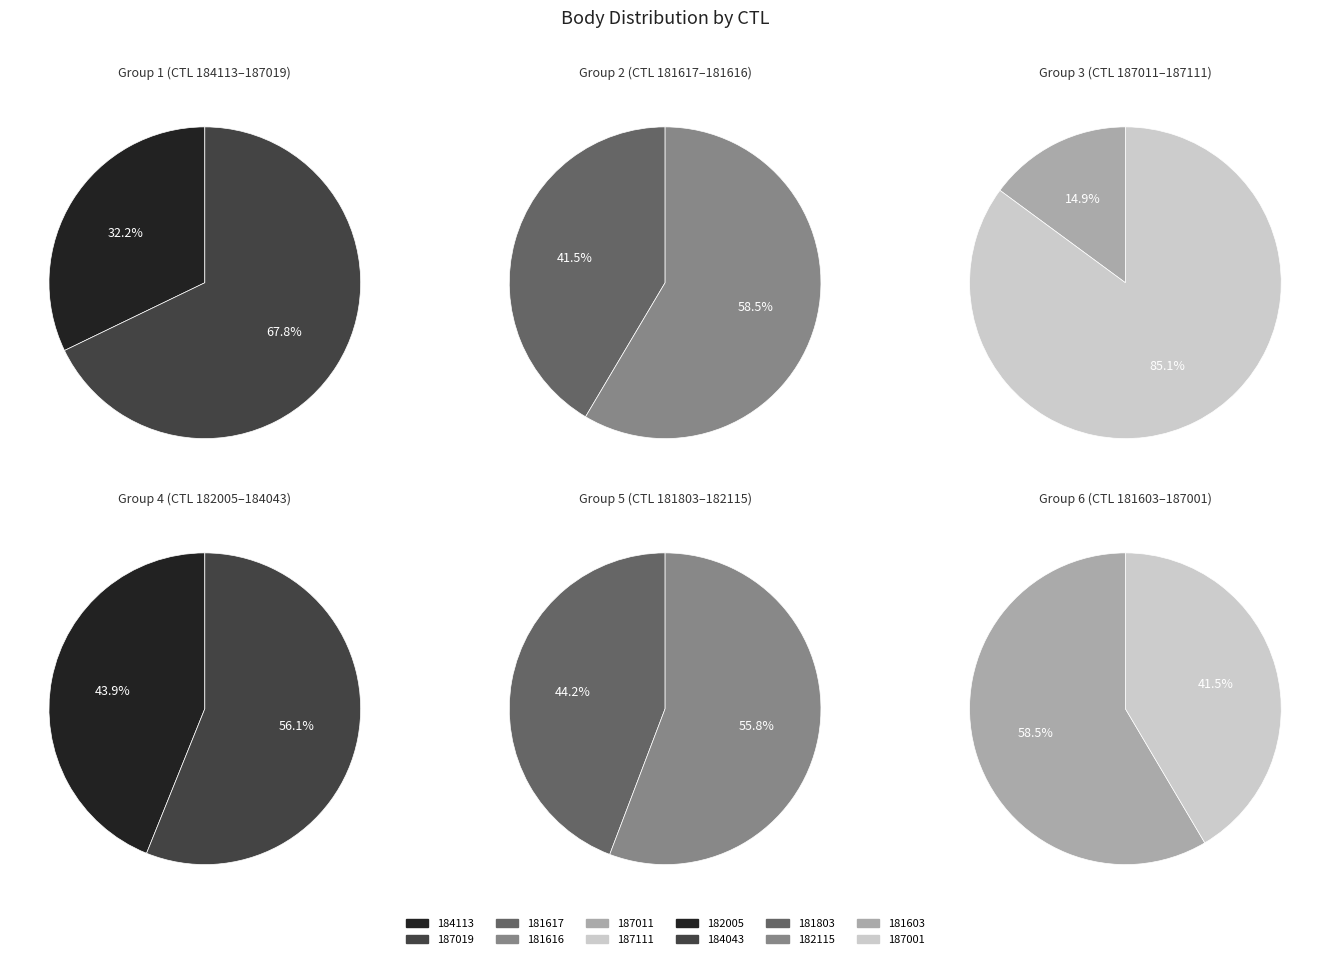

What is the change in value from 181617 to 181803?

-86